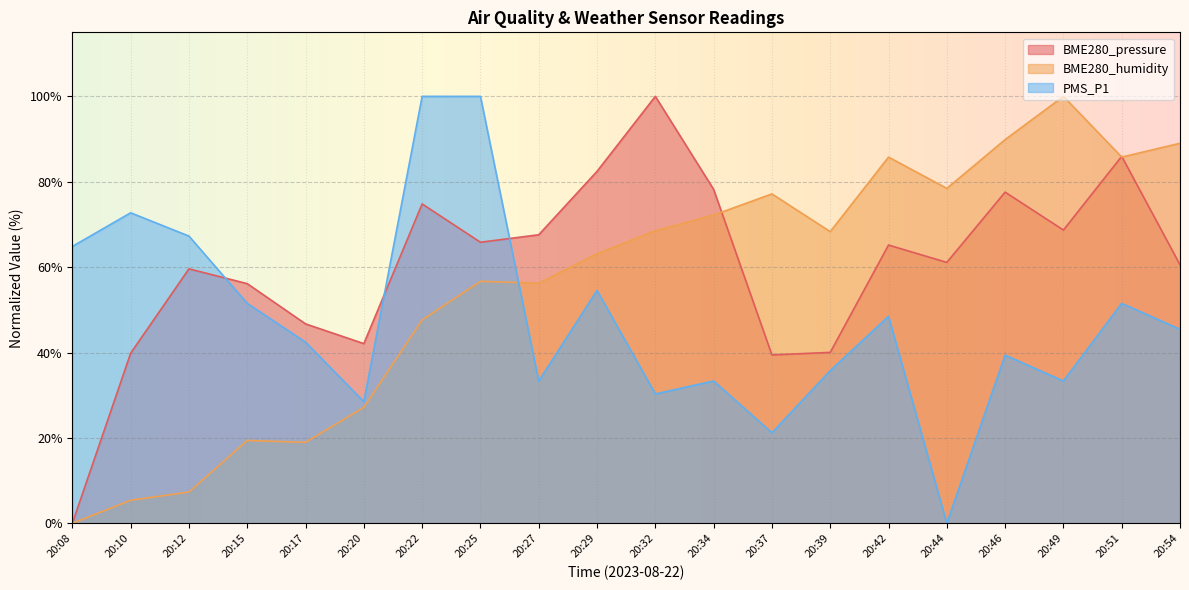

What is the difference between the PMS_P1 values at 20:12 and 20:10?

5.5